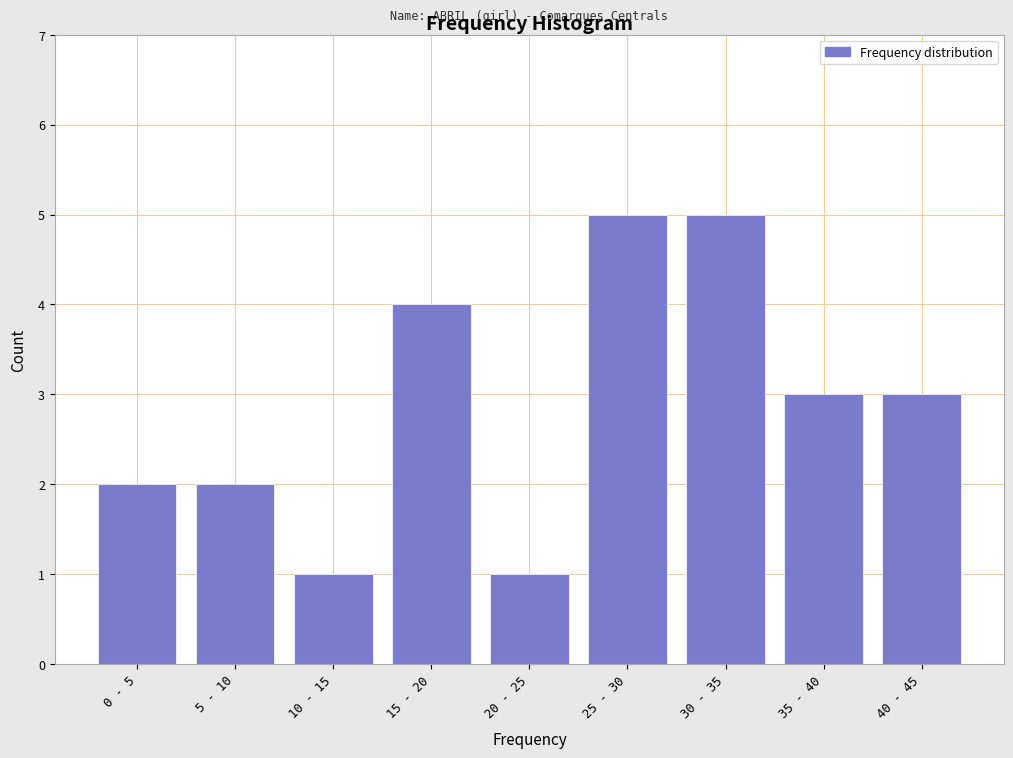

Reading right to left, list all the values displayed in this chart.

3	3	5	5	1	4	1	2	2